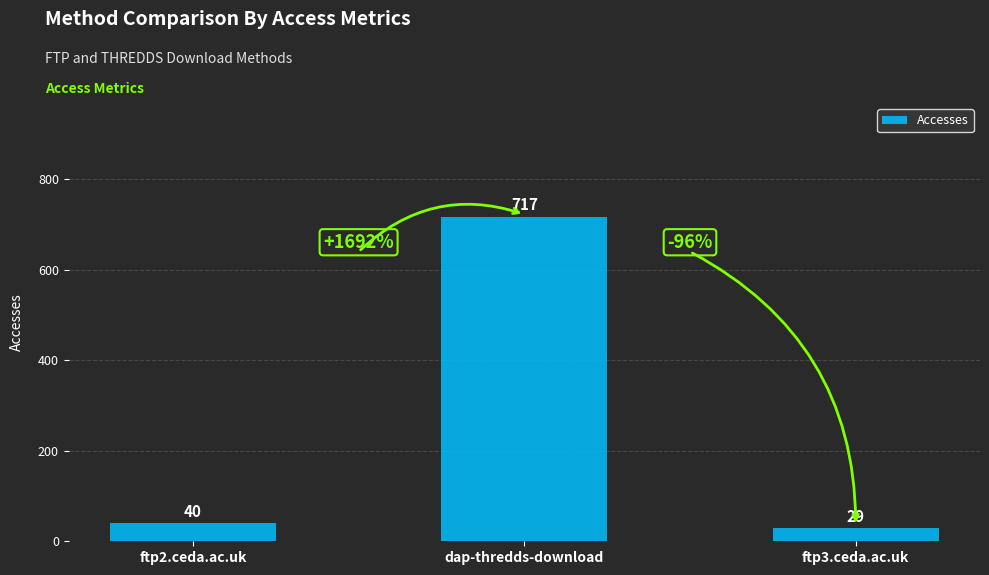

What is the smallest value displayed?

29